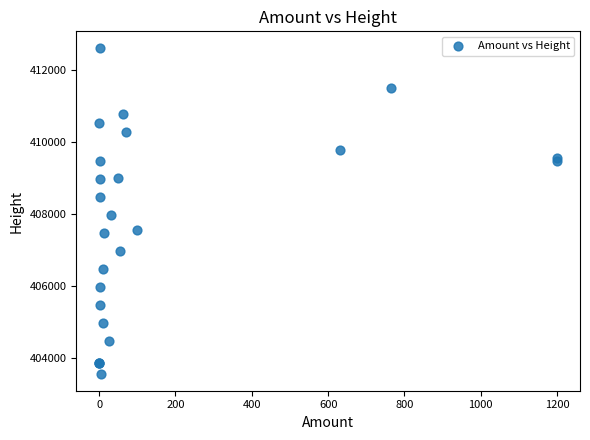

What Y value in the scatter plot is closest to 408078?

407973